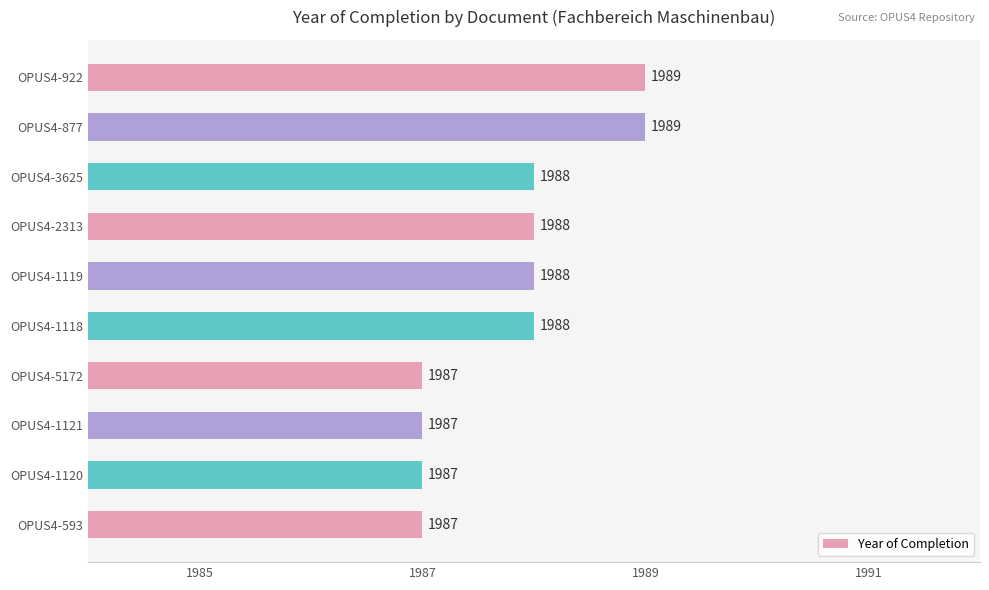

Reading bottom to top, extract all data points from this chart.

OPUS4-593=1987	OPUS4-1120=1987	OPUS4-1121=1987	OPUS4-5172=1987	OPUS4-1118=1988	OPUS4-1119=1988	OPUS4-2313=1988	OPUS4-3625=1988	OPUS4-877=1989	OPUS4-922=1989